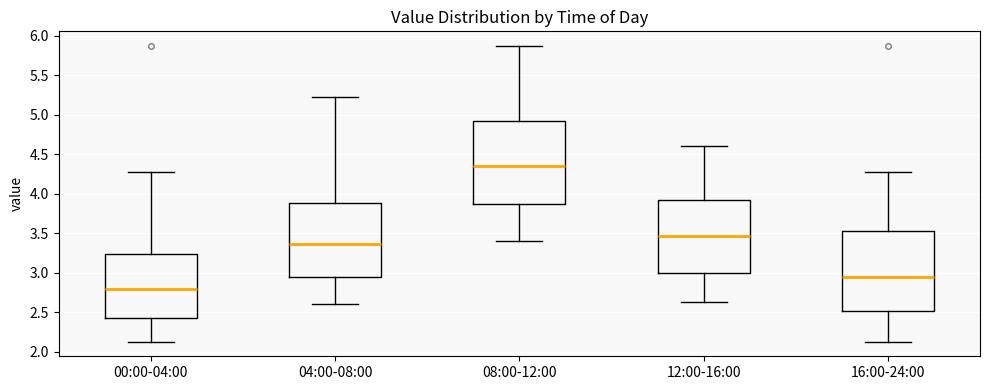

Which box's median line is the lowest?

00:00-04:00